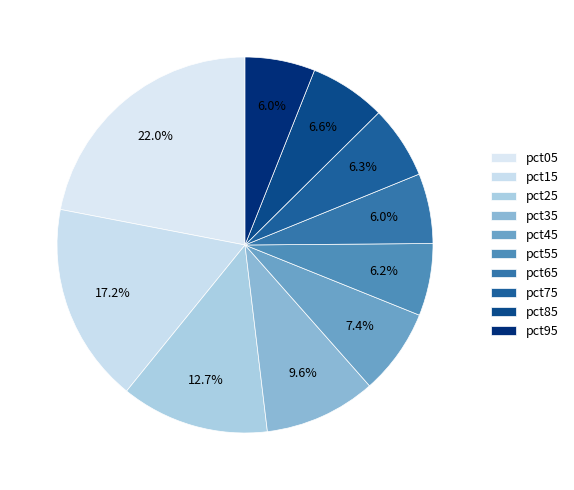

How many slices are in this pie chart?

10